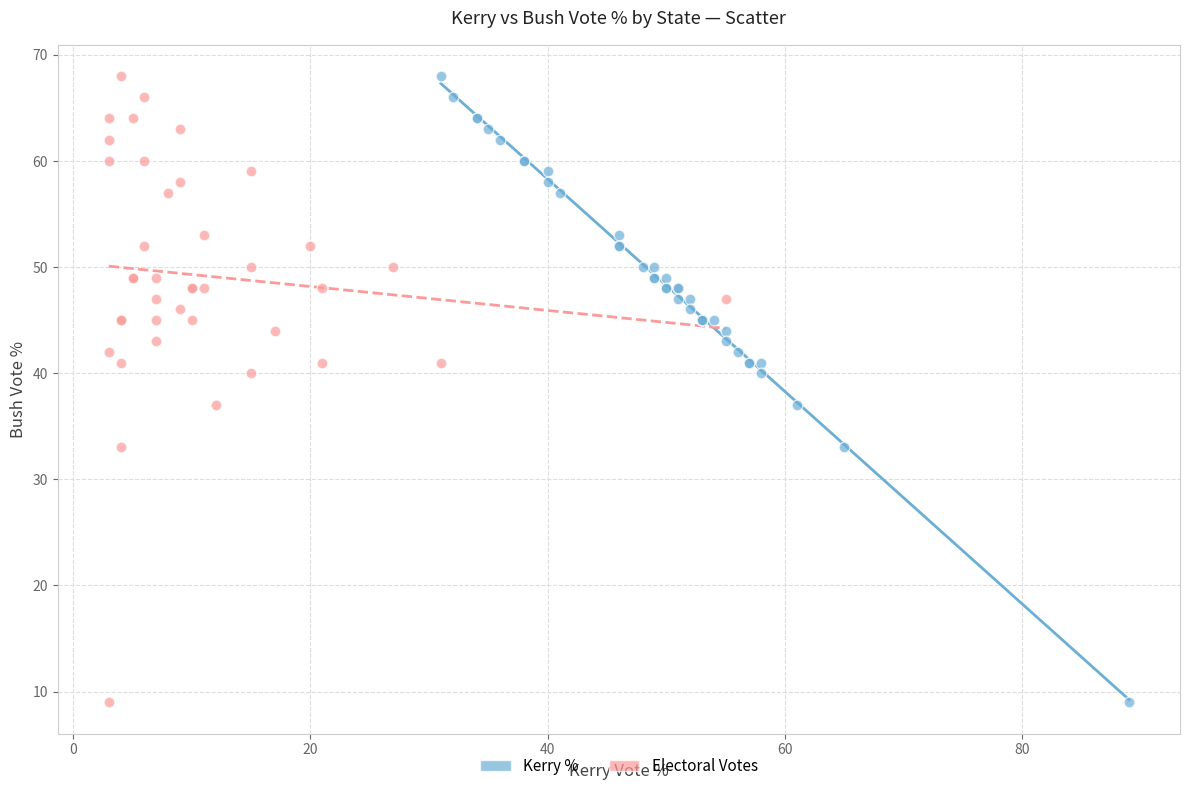

What are all the series names shown in the legend?

Kerry %, Electoral Votes